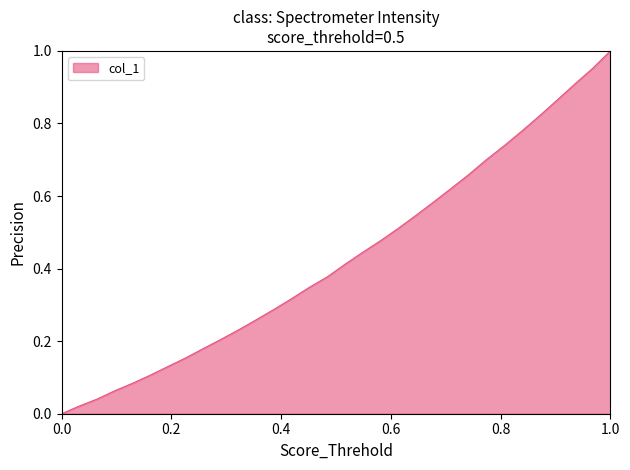

How many lines are shown in the chart?

1